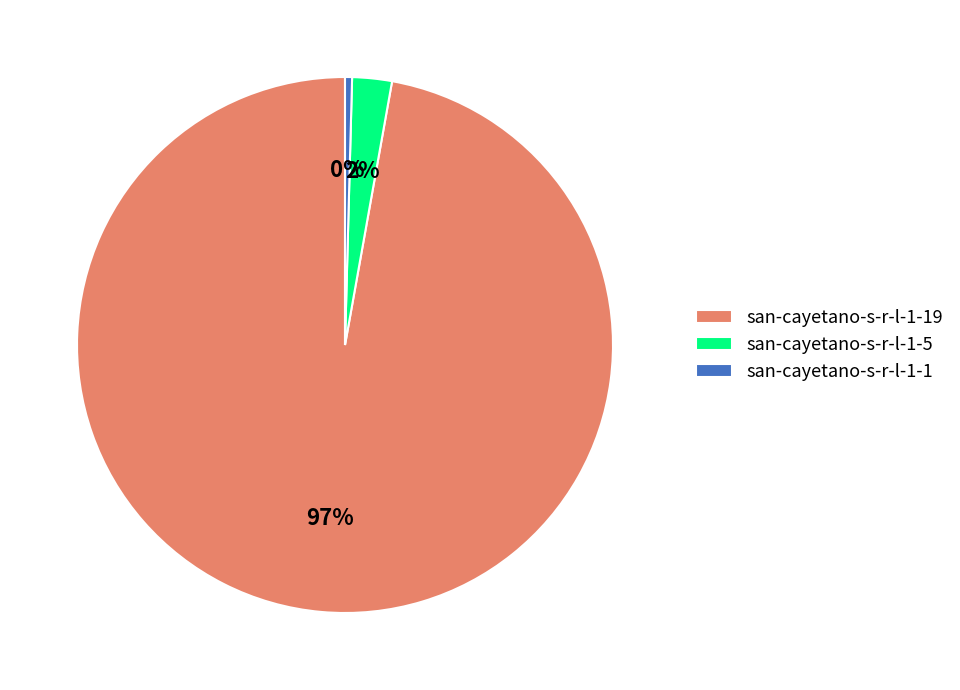

True or false: san-cayetano-s-r-l-1-5 accounts for 13% of the total.

False